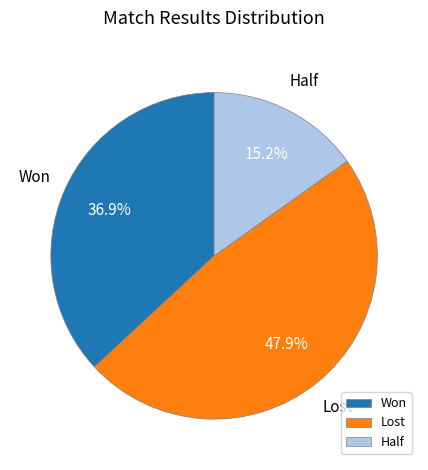

To the nearest percent, what percentage of the pie is Lost?

48%